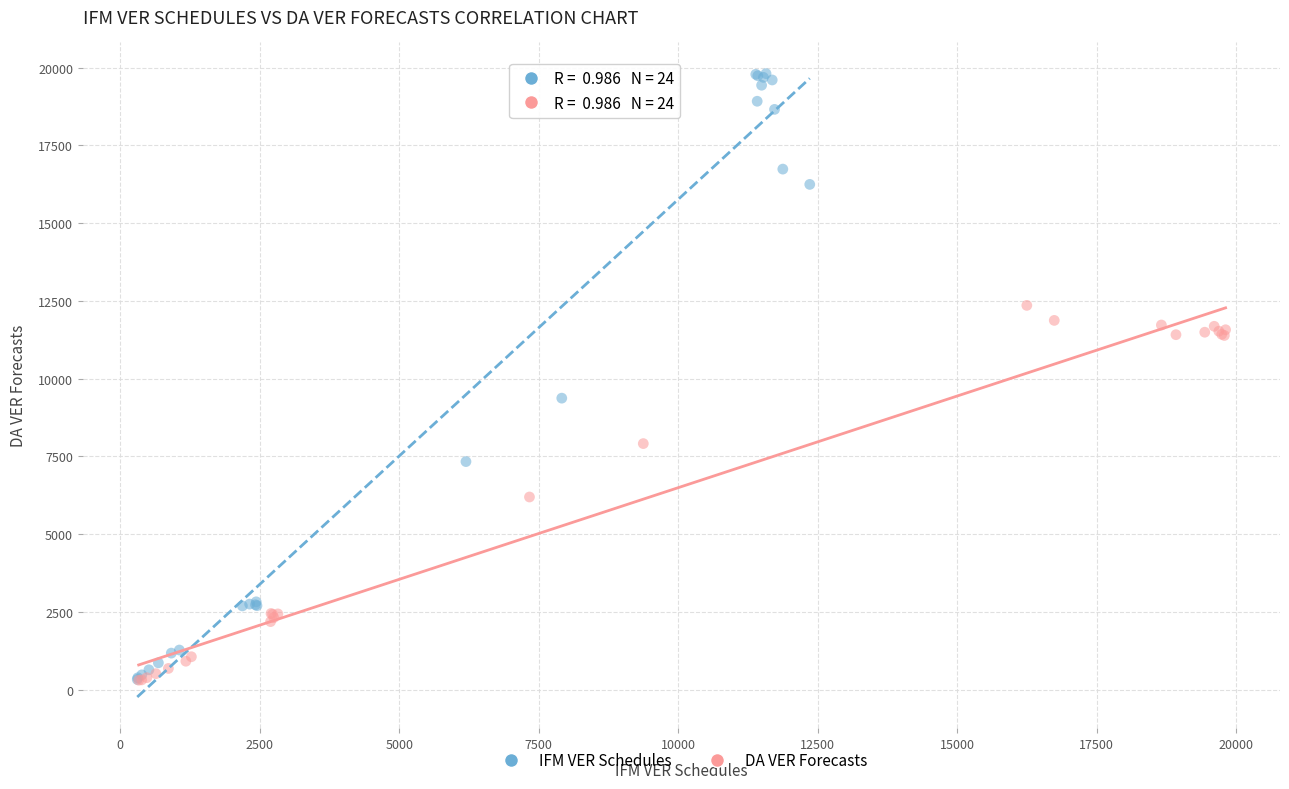

Which series contains the highest Y value?

IFM VER Schedules